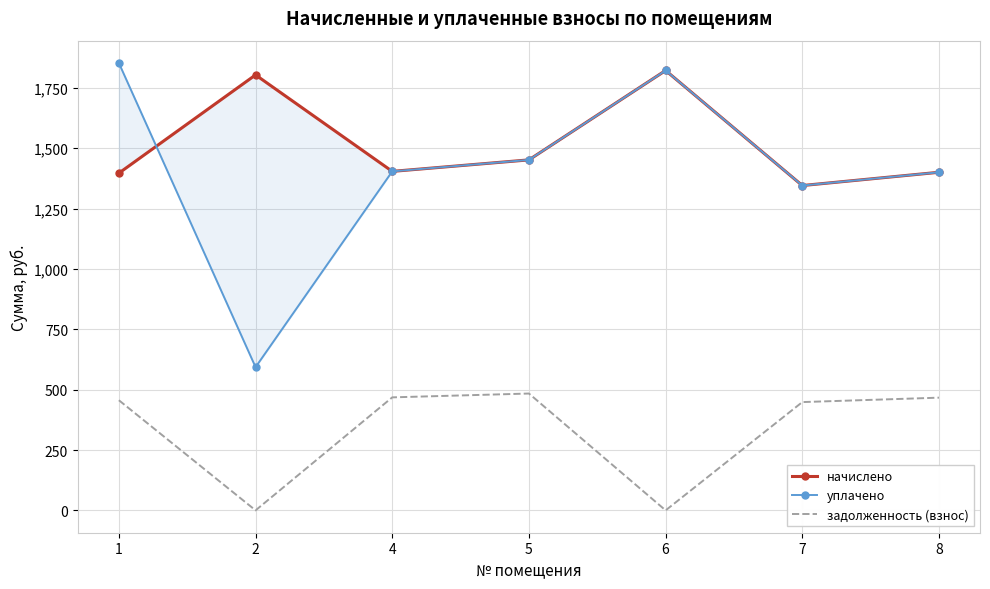

How many interior local peaks does the уплачено series have?

1